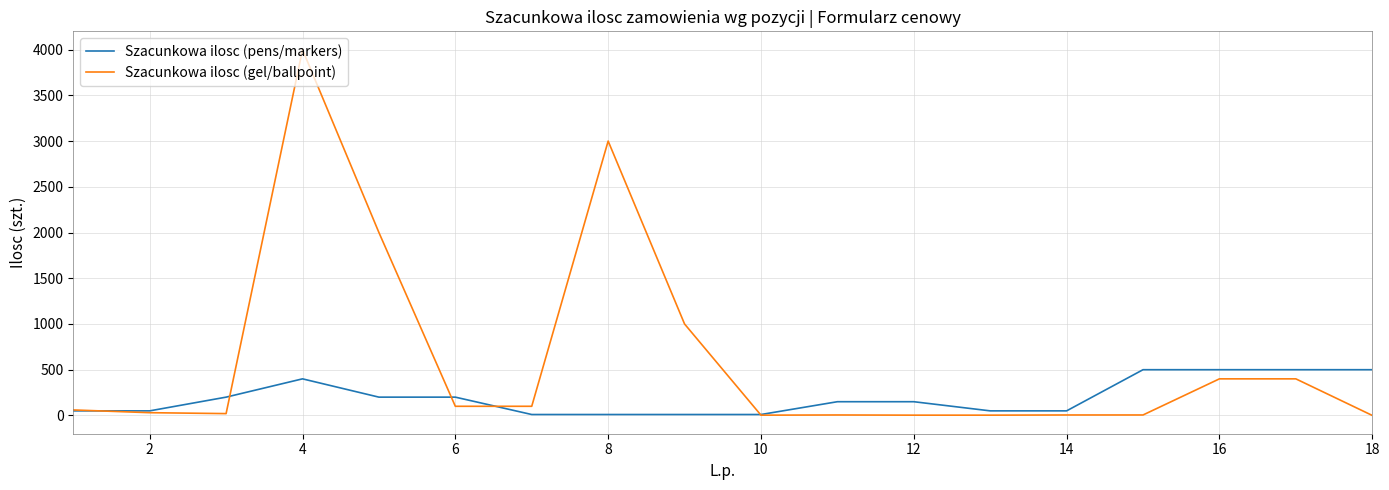

What is the greatest value displayed?

4000